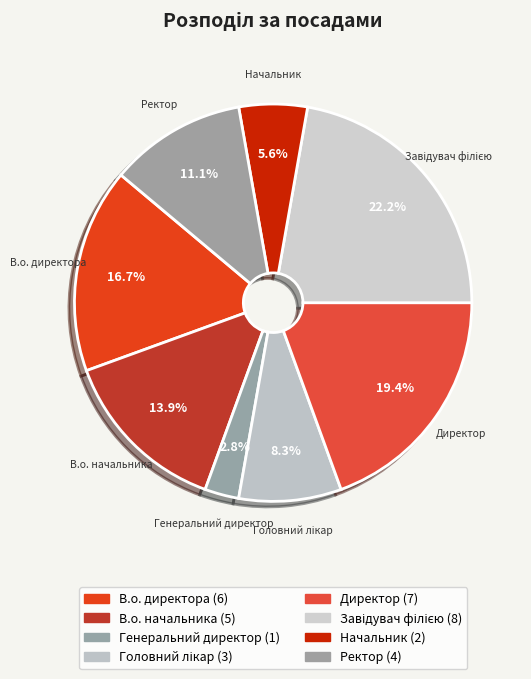

Which has a higher value, В.о. начальника or Ректор?

В.о. начальника